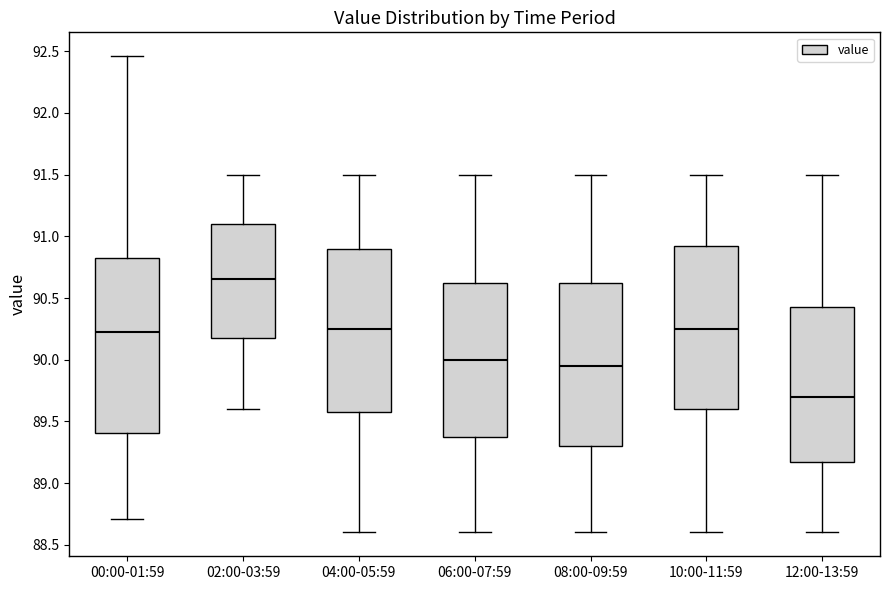

Reading left to right, read every box against the y-axis: the position of its median line, the range the box covers, and the ends of its whiskers. The values are not printed on the chart, so give them approximately, as read against the axis.

00:00-01:59: median 90.25, box 89.40 to 90.85, whiskers 88.70 to 92.45
02:00-03:59: median 90.65, box 90.20 to 91.10, whiskers 89.60 to 91.50
04:00-05:59: median 90.25, box 89.60 to 90.90, whiskers 88.60 to 91.50
06:00-07:59: median 90.00, box 89.40 to 90.65, whiskers 88.60 to 91.50
08:00-09:59: median 89.95, box 89.30 to 90.65, whiskers 88.60 to 91.50
10:00-11:59: median 90.25, box 89.60 to 90.95, whiskers 88.60 to 91.50
12:00-13:59: median 89.70, box 89.20 to 90.45, whiskers 88.60 to 91.50